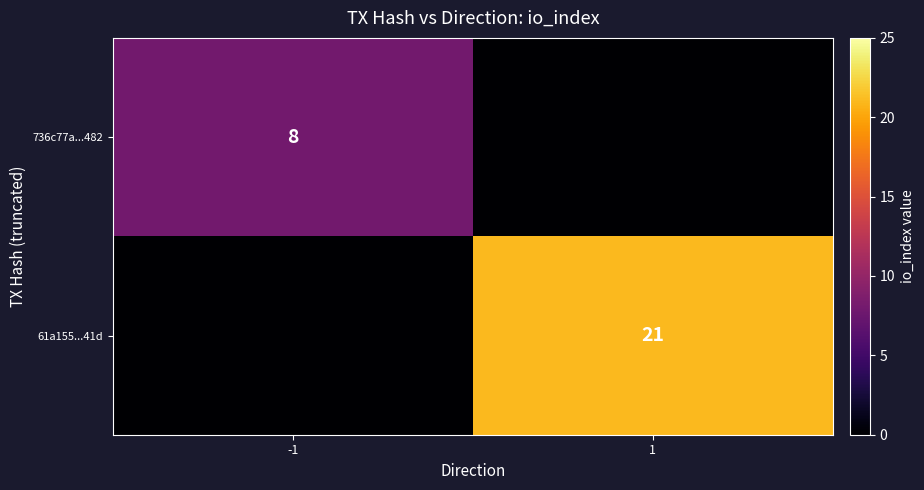

Is it true that 736c77a...482 equals 8 at -1?

True